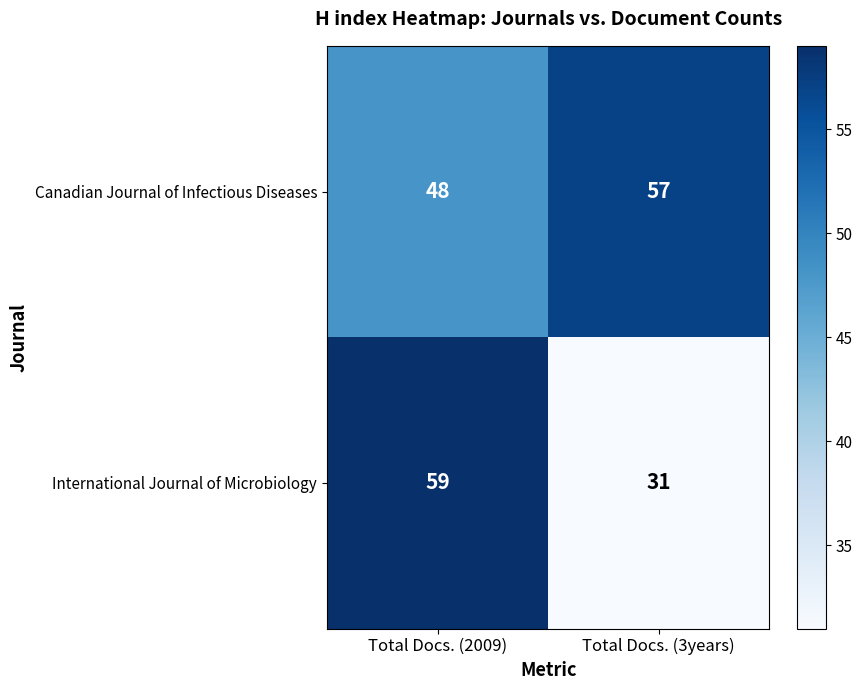

How many values in the International Journal of Microbiology series are below 59?

1